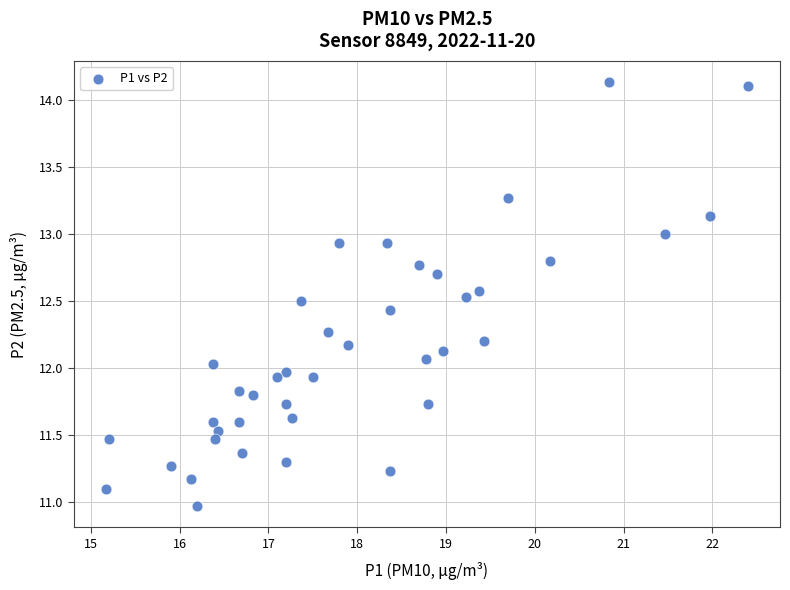

What is the range of X values (max minus min)?

7.2